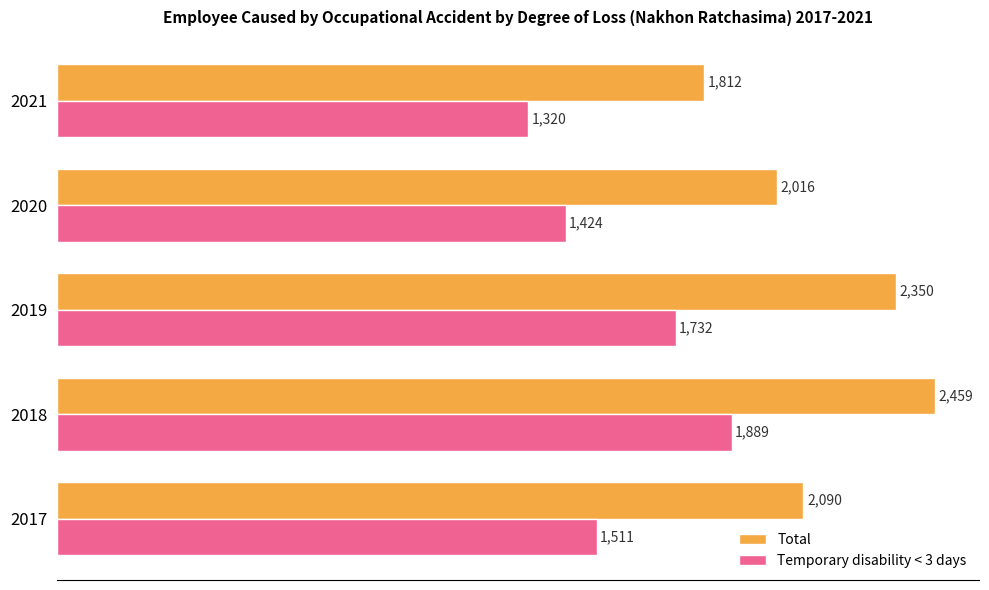

Is the value of Temporary disability < 3 days at 2017 greater than the value of Total at 2017?

No